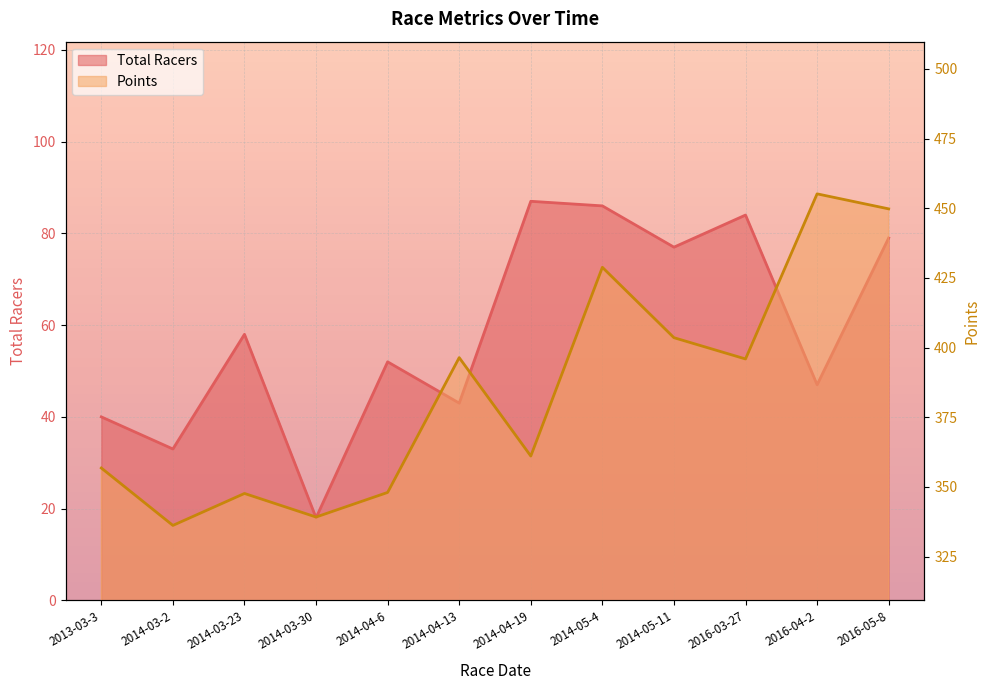

What is the total value across all series at 2014-03-2?

369.2